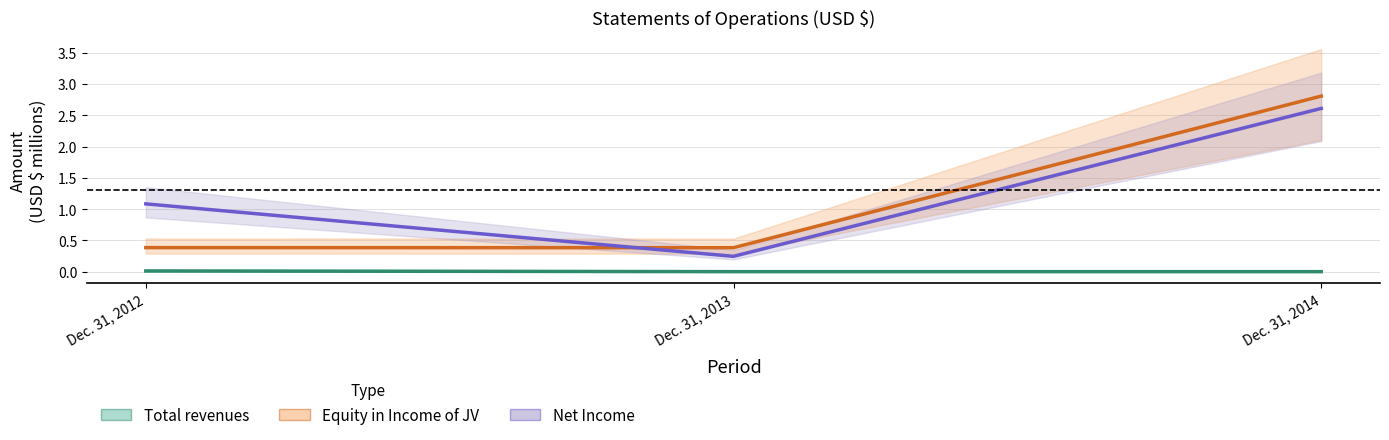

How many Equity in Income of Joint Venture values are between 0 and 2?

2